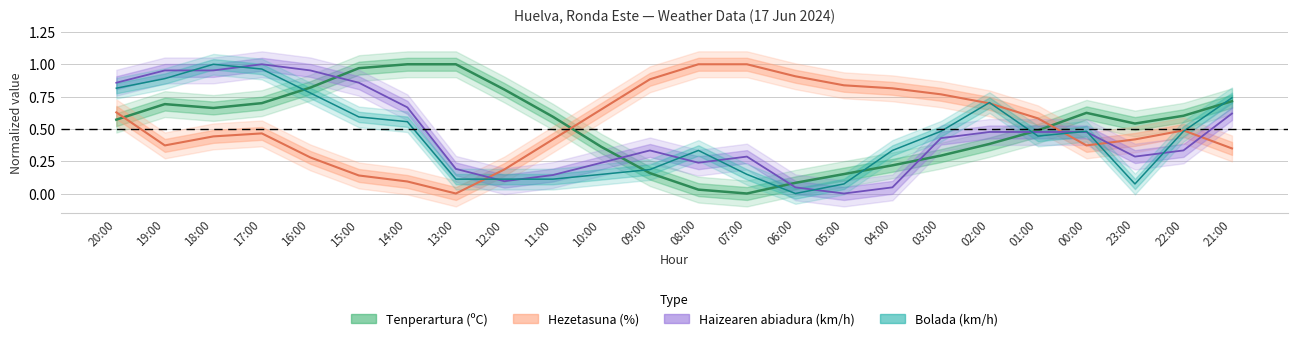

At which label does Bolada (km/h) reach its peak?

18:00